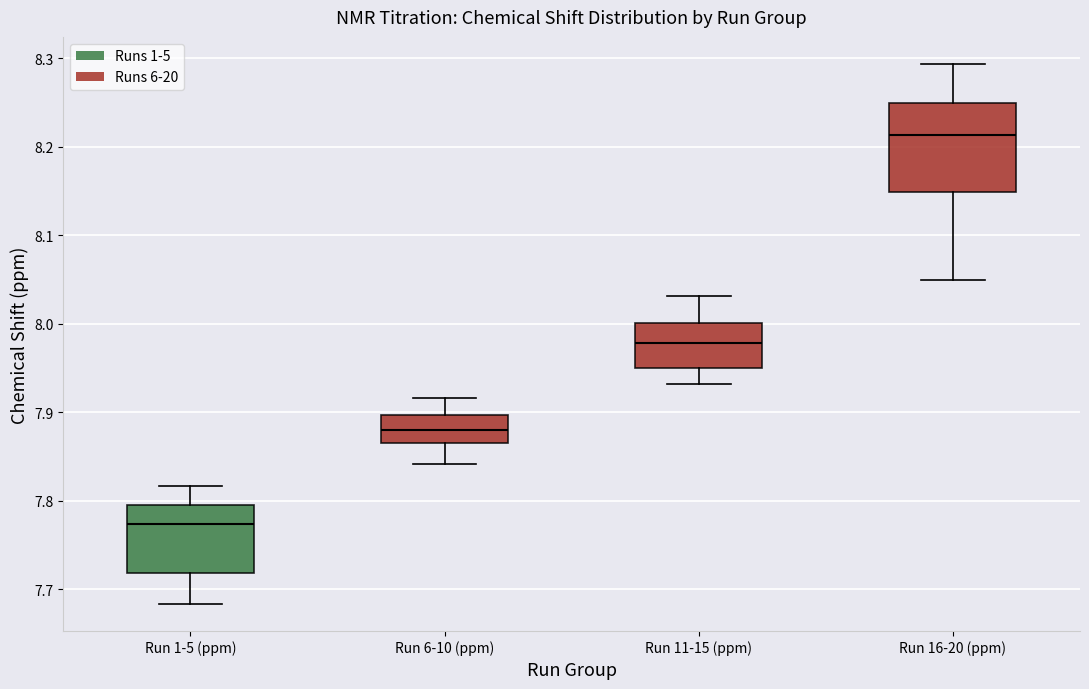

Reading left to right, transcribe this box plot: for each box, give where its median line is, the range the box spans, and where its two whiskers end, as read against the y-axis. The values are not printed on the chart, so give them approximately, as read against the axis.

Run 1-5 (ppm): median 7.77, box 7.72 to 7.80, whiskers 7.68 to 7.82
Run 6-10 (ppm): median 7.88, box 7.86 to 7.90, whiskers 7.84 to 7.92
Run 11-15 (ppm): median 7.98, box 7.95 to 8.00, whiskers 7.93 to 8.03
Run 16-20 (ppm): median 8.21, box 8.15 to 8.25, whiskers 8.05 to 8.29